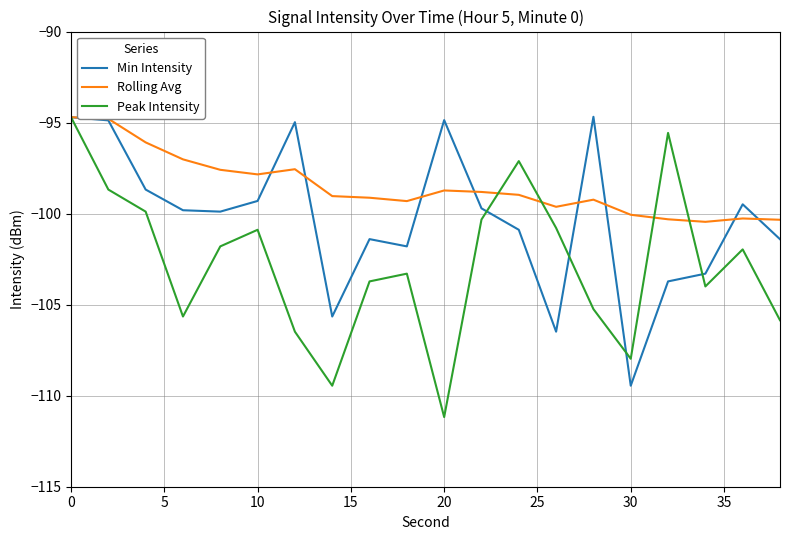

What is the lowest value of the Min Intensity series?

-109.5